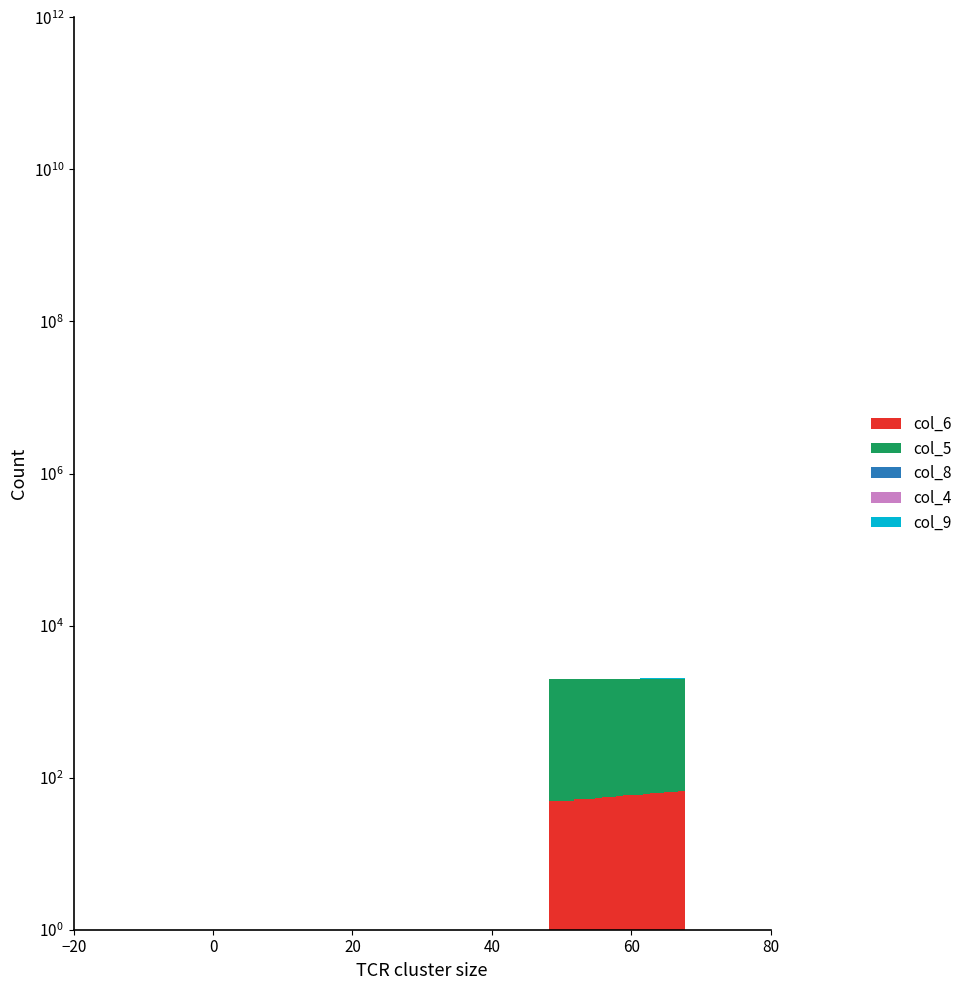

Where is col_4 nearest to the value 35?

−20